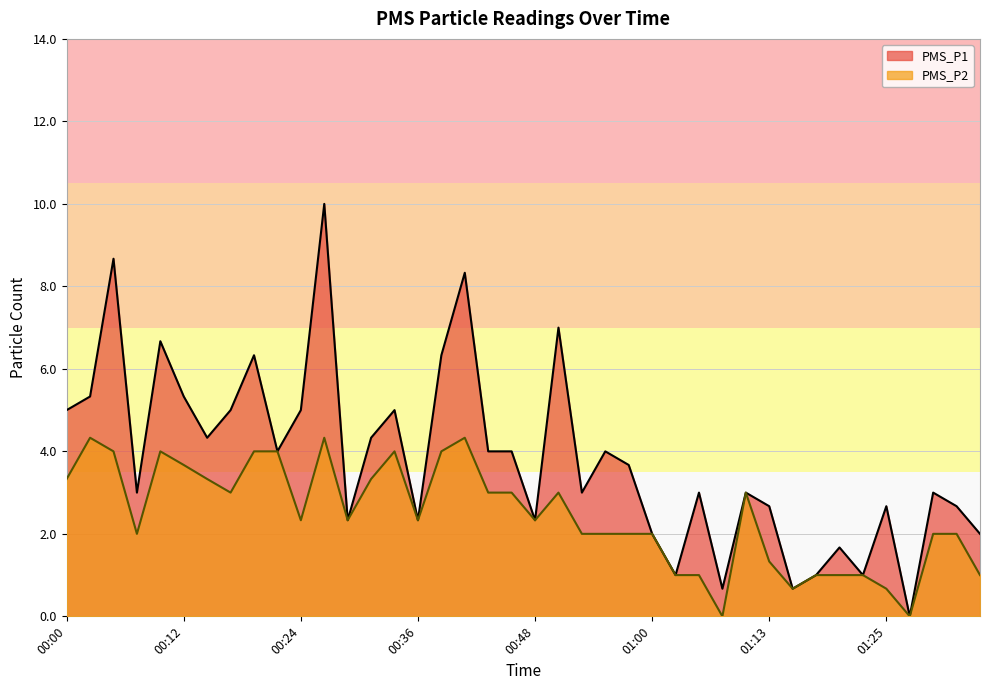

What position from the right is 00:26?

29